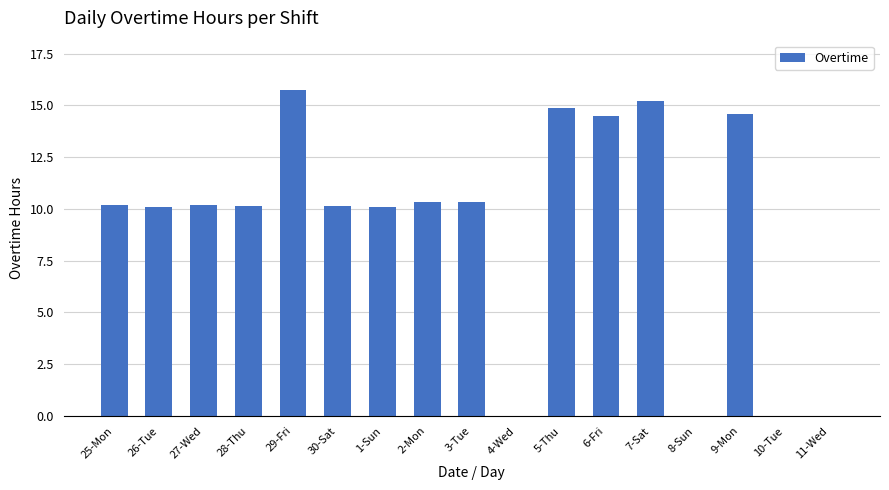

What is the change in value from 30-Sat to 11-Wed?

-10.2